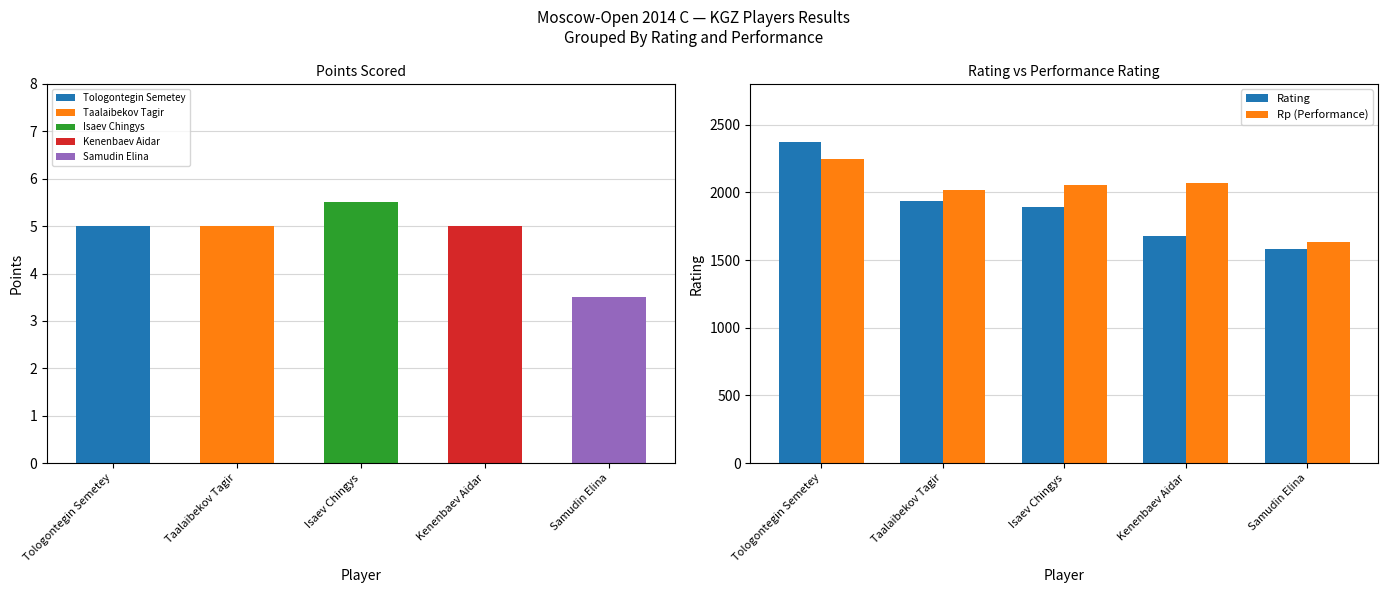

Where is Rp (Performance) nearest to the value 1939?

Taalaibekov Tagir